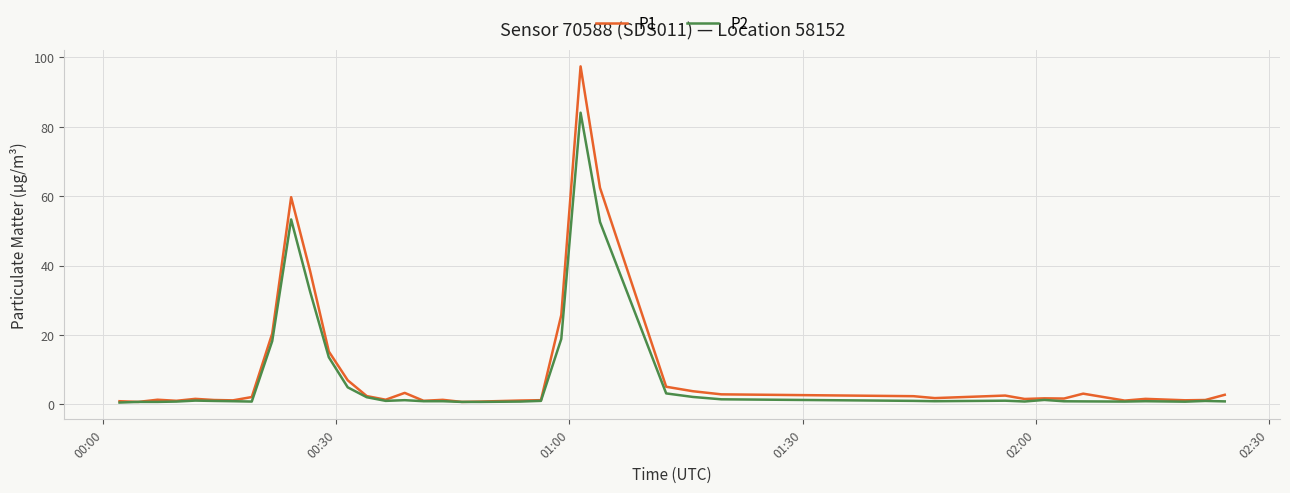

What are all the series names shown in the legend?

P1, P2